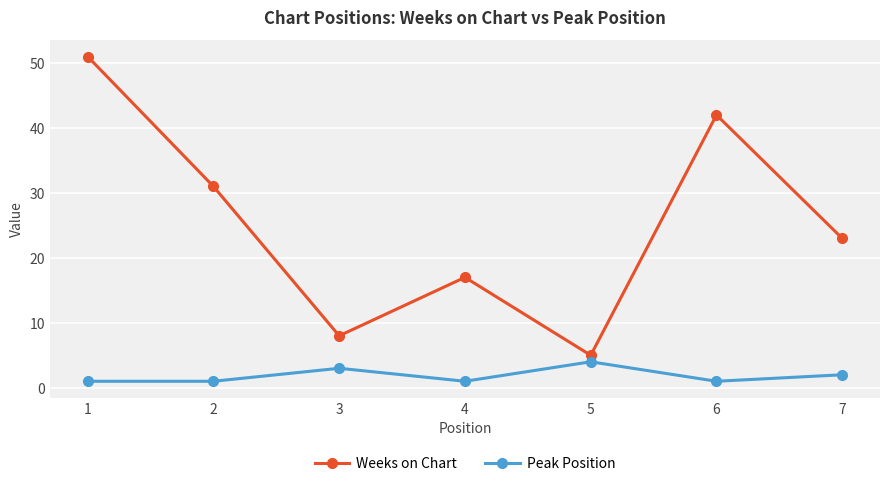

What is the maximum value shown in the chart?

51